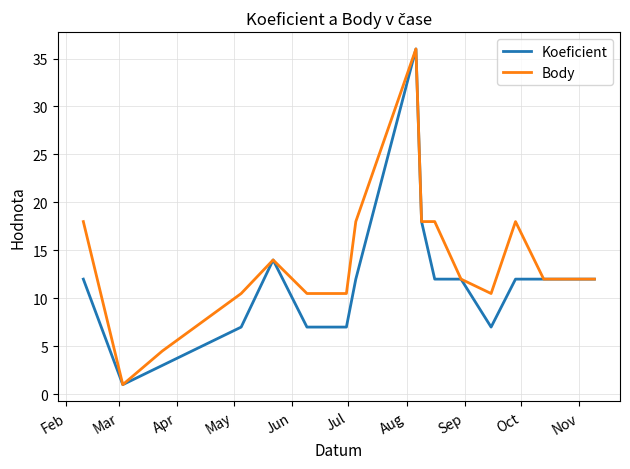

What is the maximum value shown in the chart?

36.0